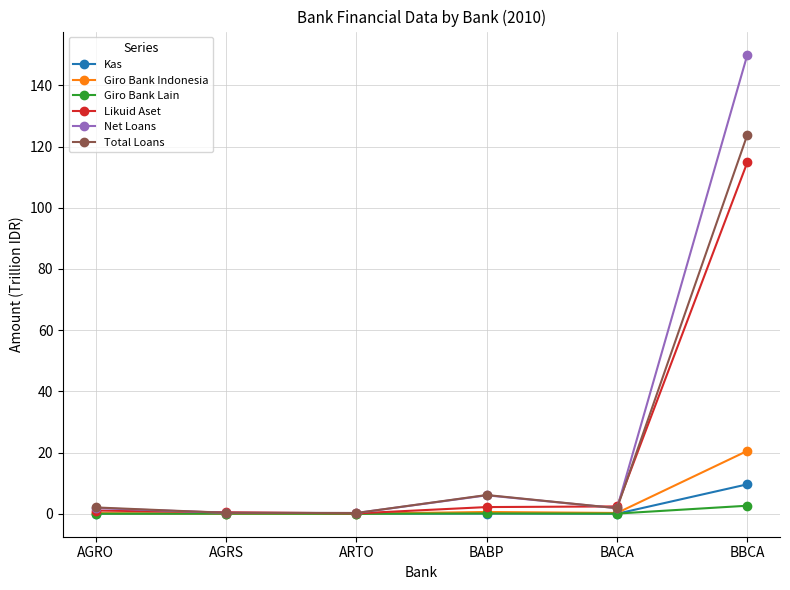

Between AGRO and BBCA, which series saw the biggest shift?

Net Loans